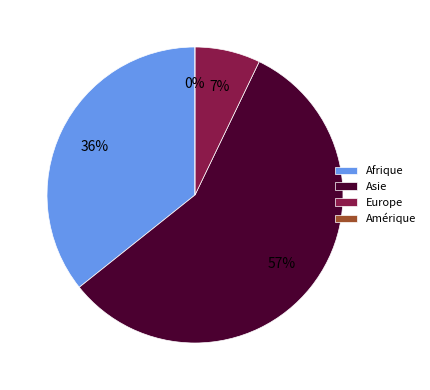

What is the change in value from Afrique to Asie?

+3